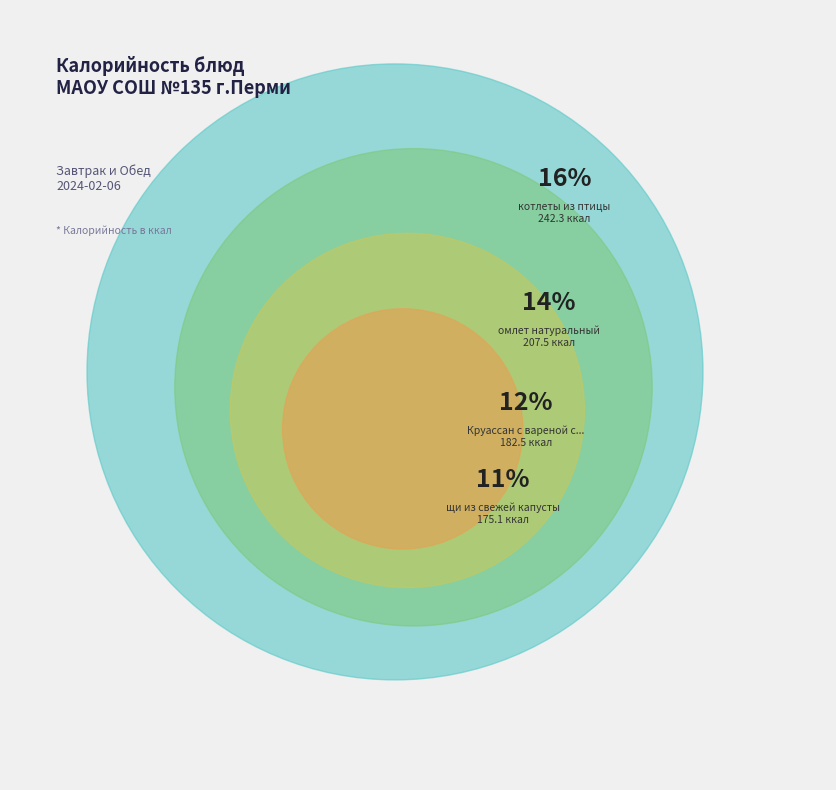

To the nearest percent, what portion does котлеты из птицы represent?

16%